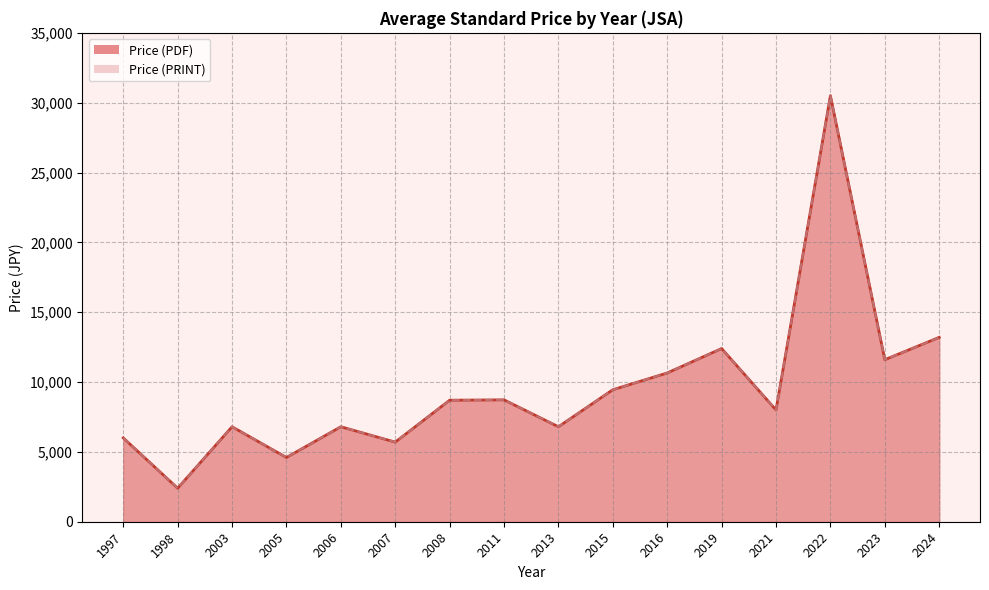

Count the number of data series in this chart.

2